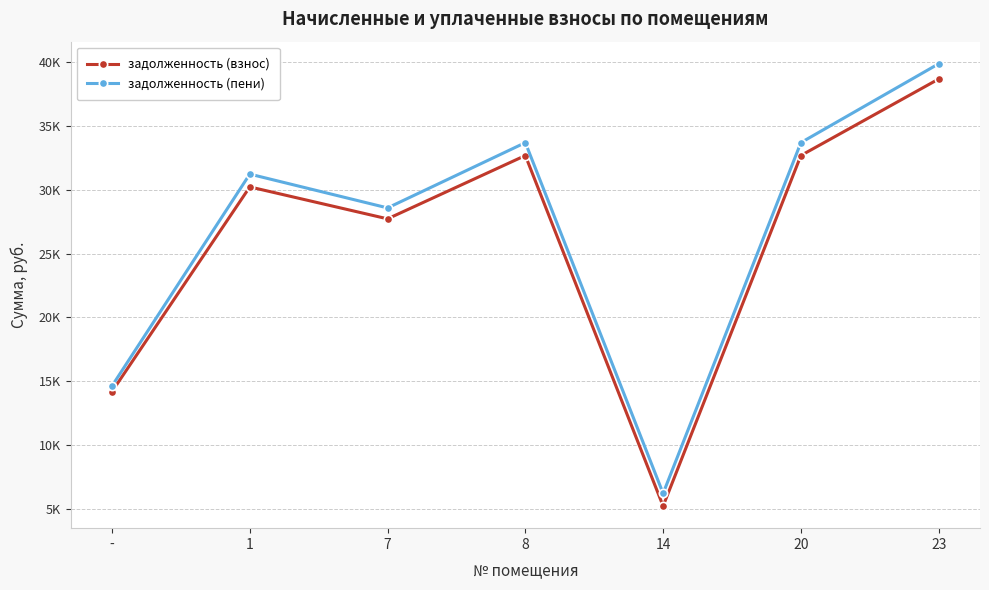

Reading right to left, transcribe all the data shown in this chart.

задолженность (взнос): 23=38685.6	20=32689.4	14=5209.0	8=32689.4	7=27724.7	1=30228.0	-=14184.7
задолженность (пени): 23=39880.8	20=33699.4	14=6201.0	8=33699.4	7=28581.2	1=31232.0	-=14623.0